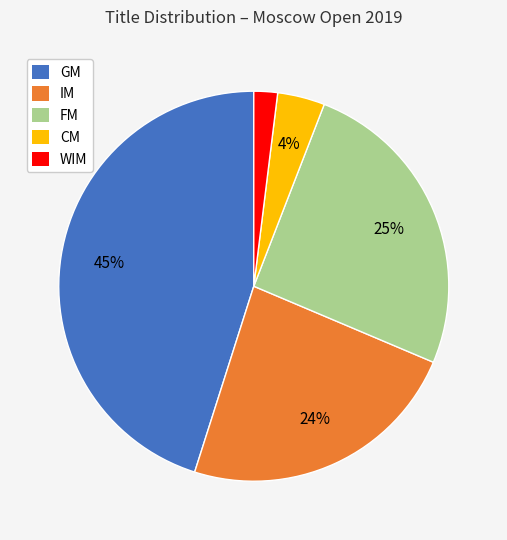

Which has a higher value, GM or CM?

GM